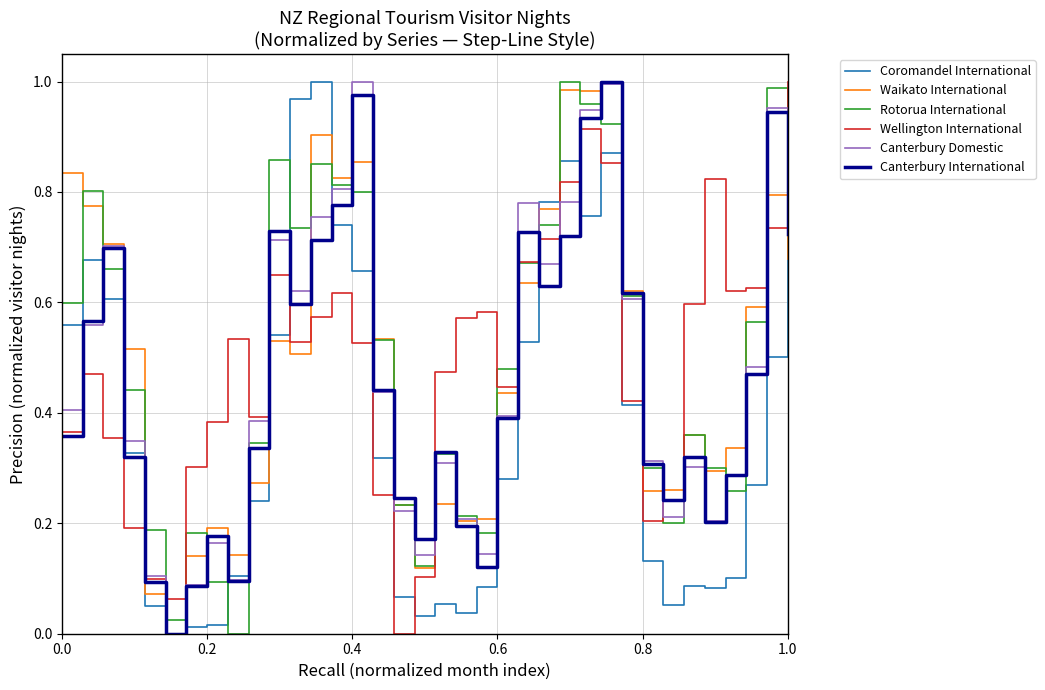

True or false: Coromandel International has more than 0 interior local peaks.

True